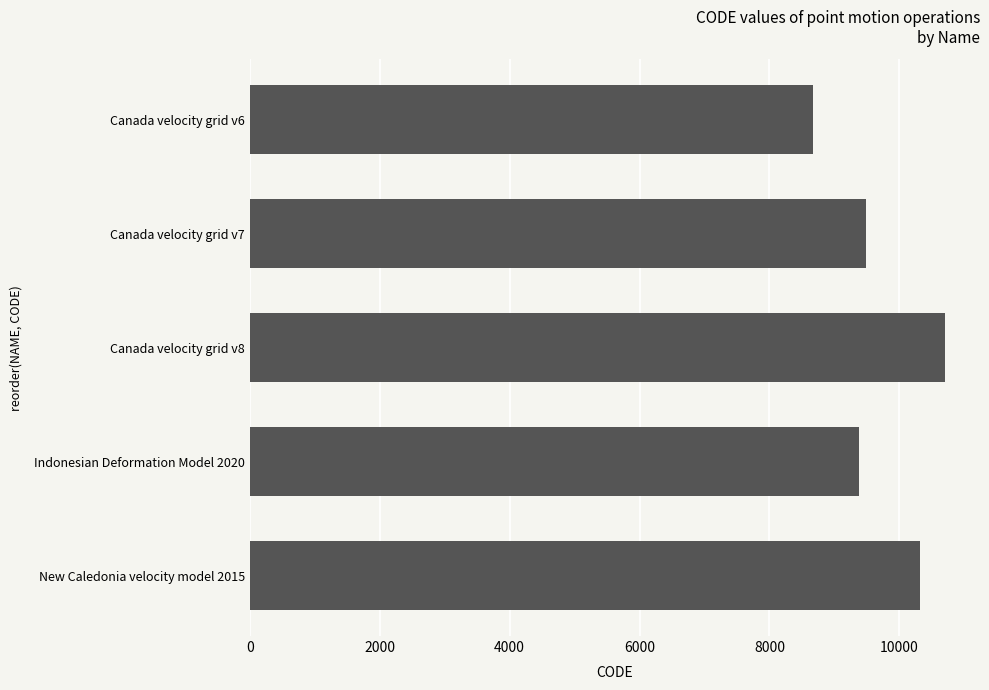

Between New Caledonia velocity model 2015 and Canada velocity grid v8, which is larger?

Canada velocity grid v8